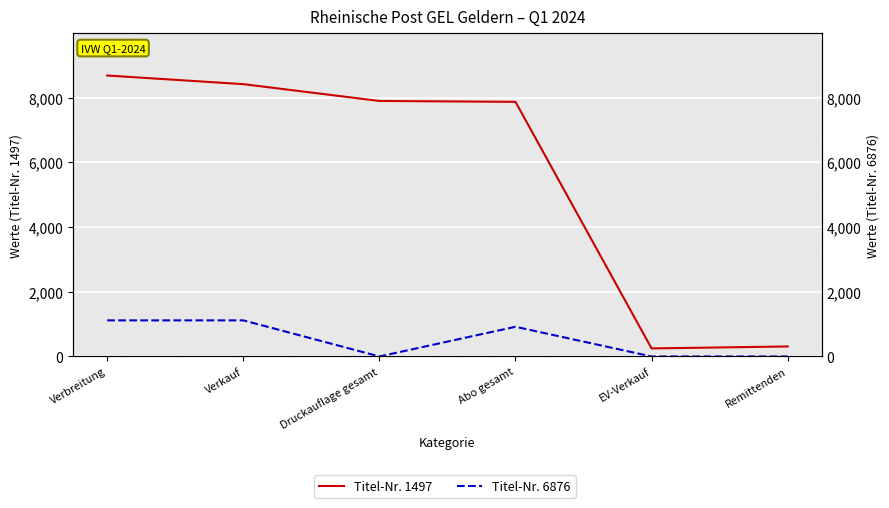

What are all the series names shown in the legend?

Titel-Nr. 1497, Titel-Nr. 6876